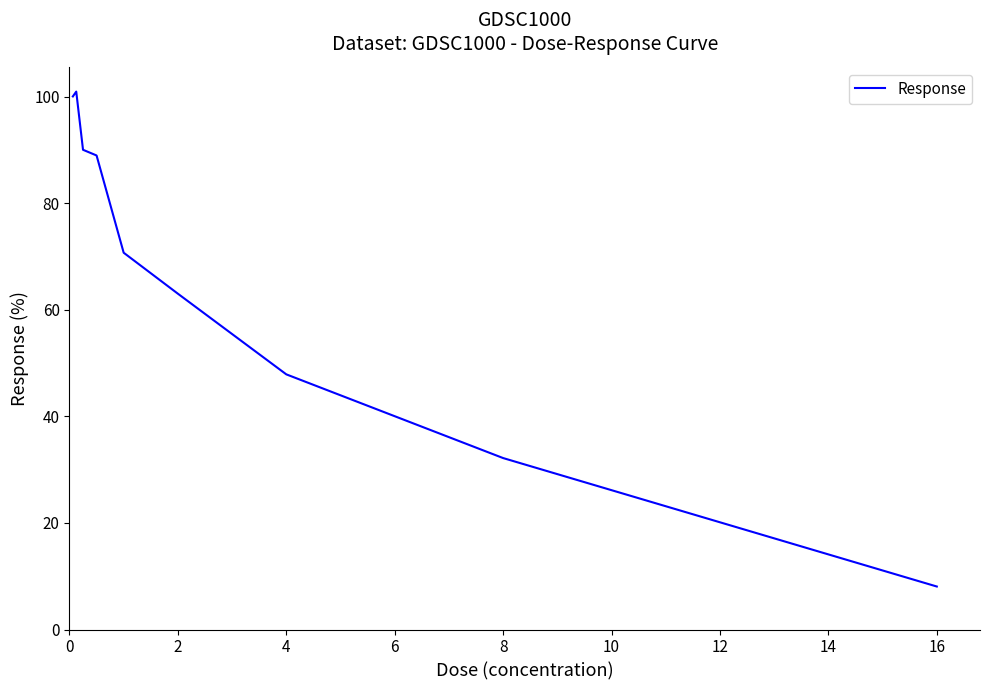

What is the maximum value shown in the chart?

101.0